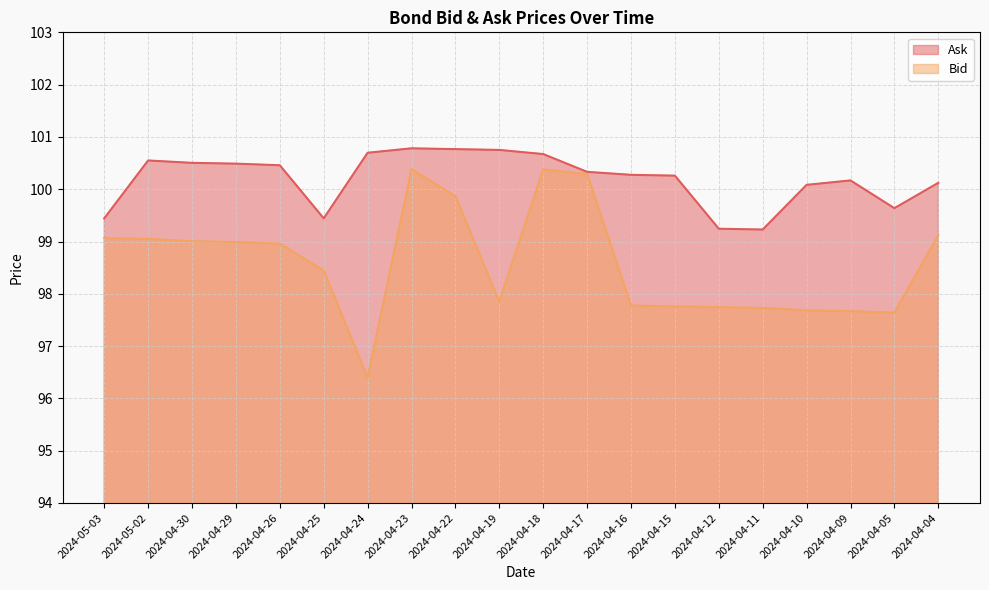

At which category does the chart reach its minimum across all series?

2024-04-24